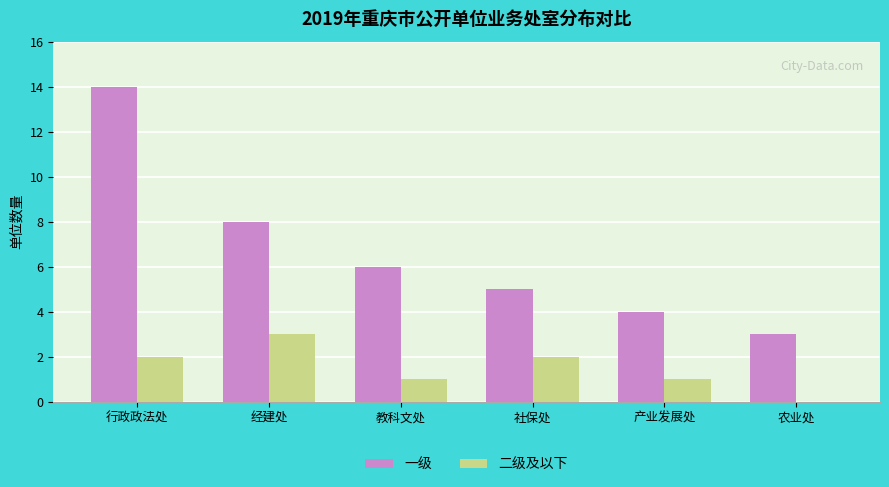

Which series changed the most between 经建处 and 农业处?

一级